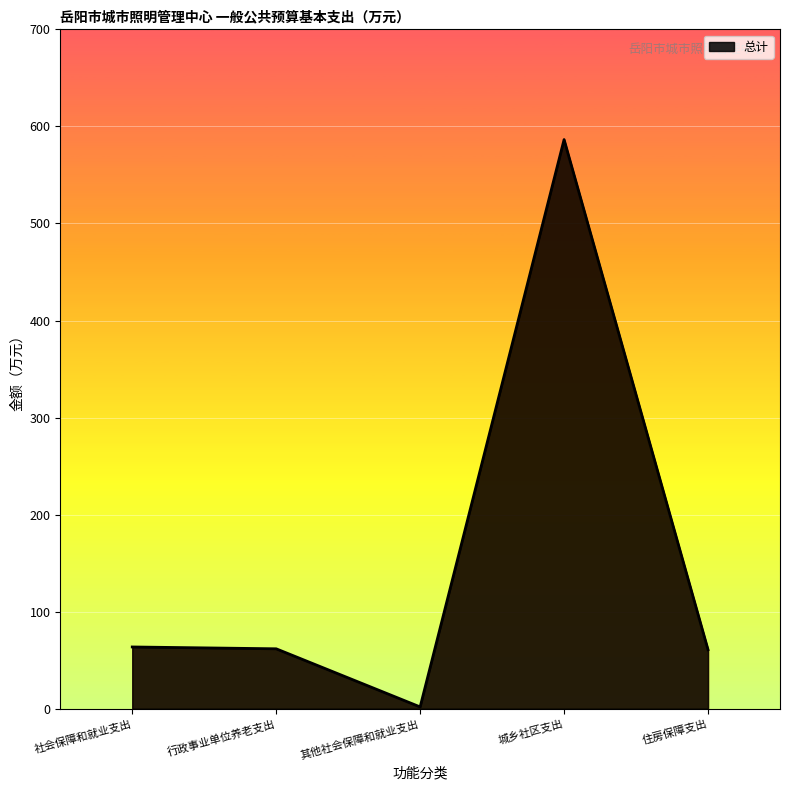

What is the change in value from 社会保障和就业支出 to 住房保障支出?

-2.8